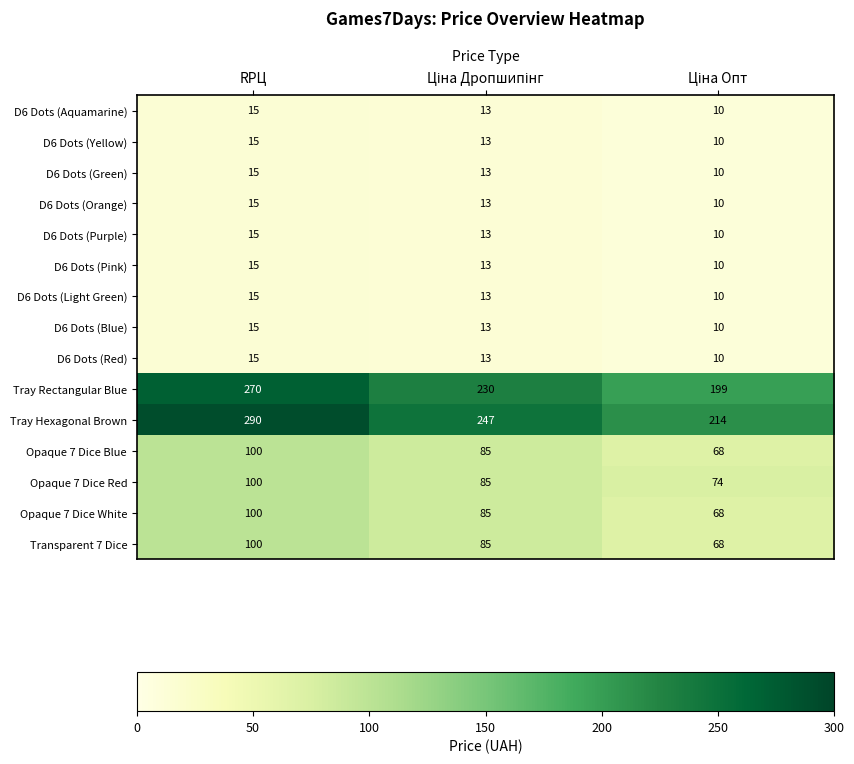

What is the minimum value for Tray Hexagonal Brown?

214